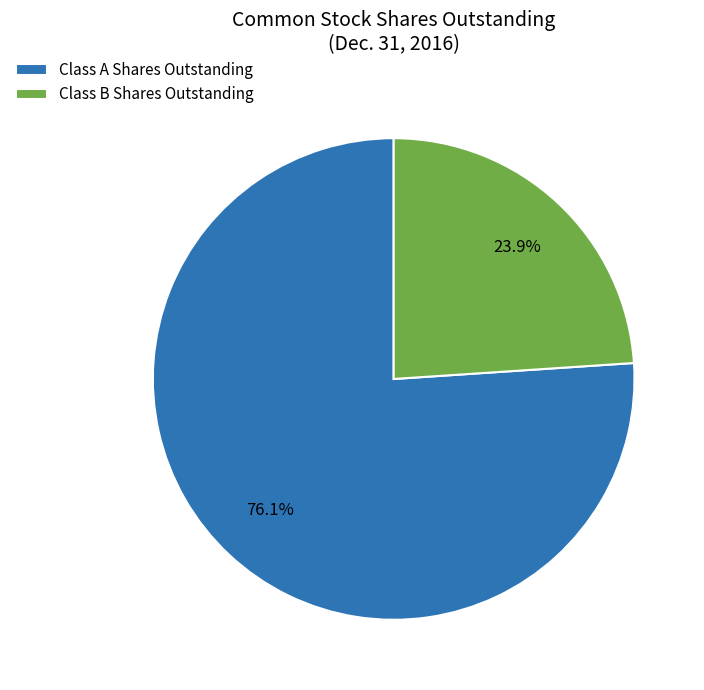

Between Class A Shares Outstanding and Class B Shares Outstanding, which is larger?

Class A Shares Outstanding